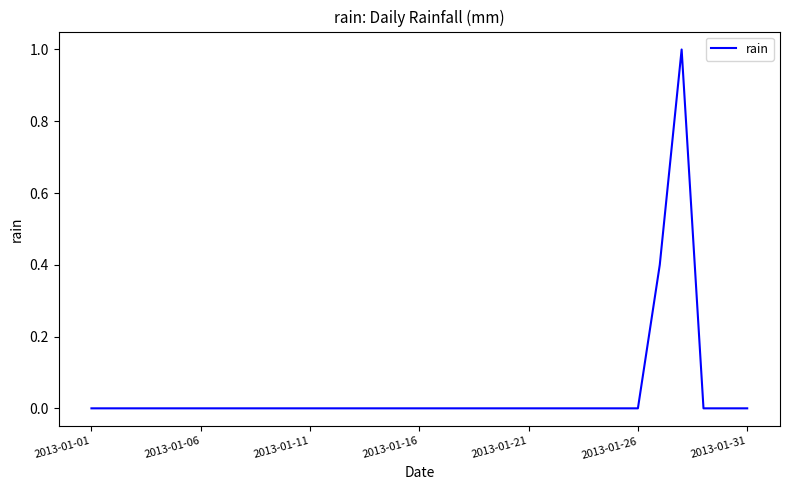

What is the maximum value shown in the chart?

1.0